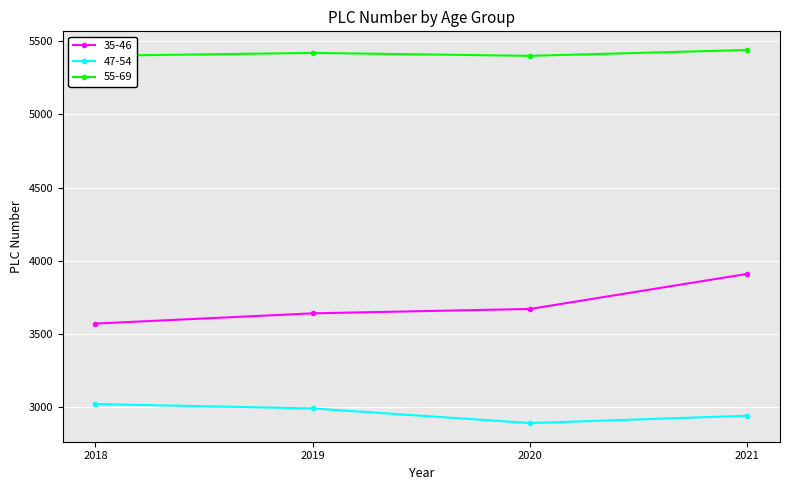

The value of 47-54 at 2021 is 2940. True or false?

True